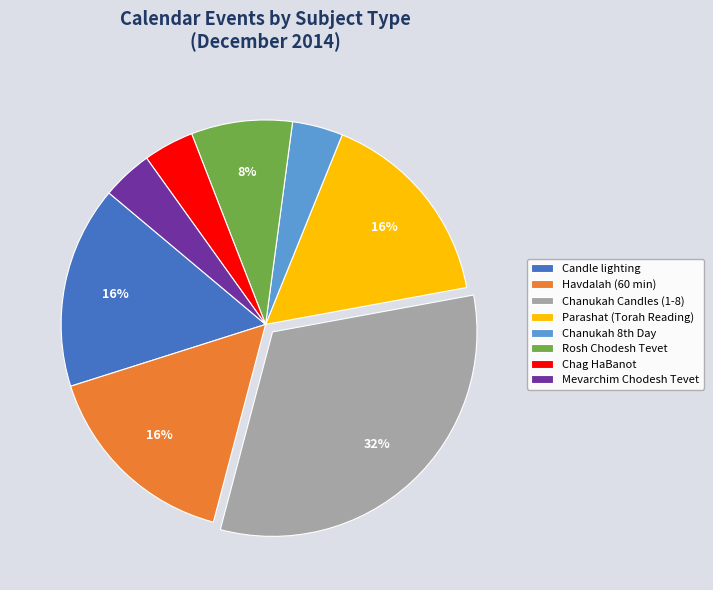

Is there a majority slice in this chart?

No